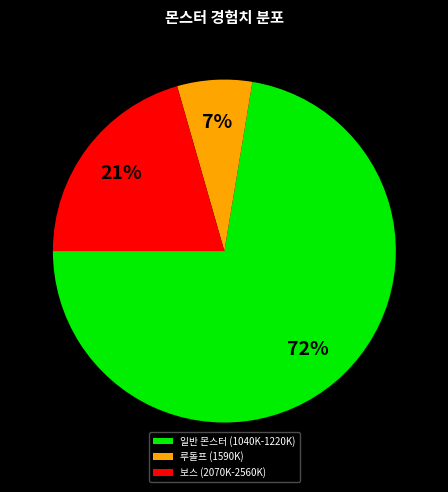

Between 루돌프 (1590K) and 보스 (2070K-2560K), which is larger?

보스 (2070K-2560K)